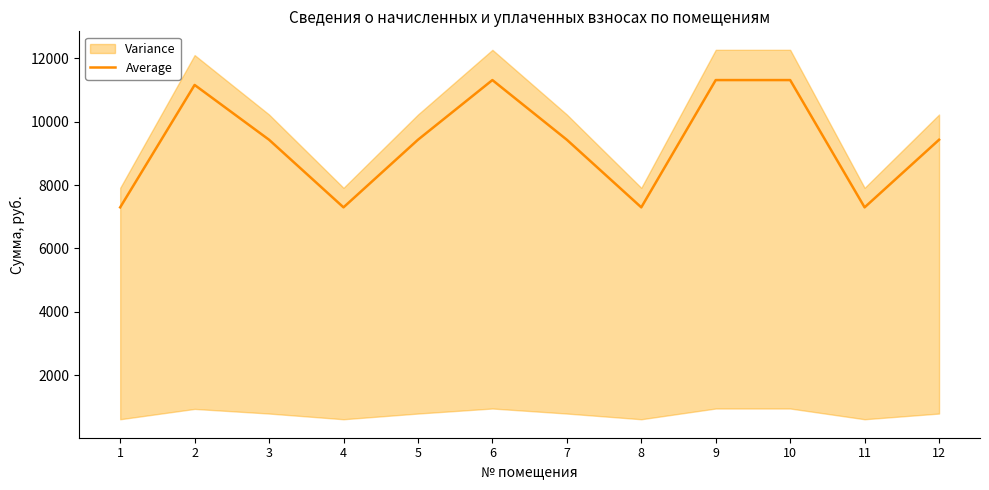

The chart shows a value of 19631.5 at 10. True or false?

False